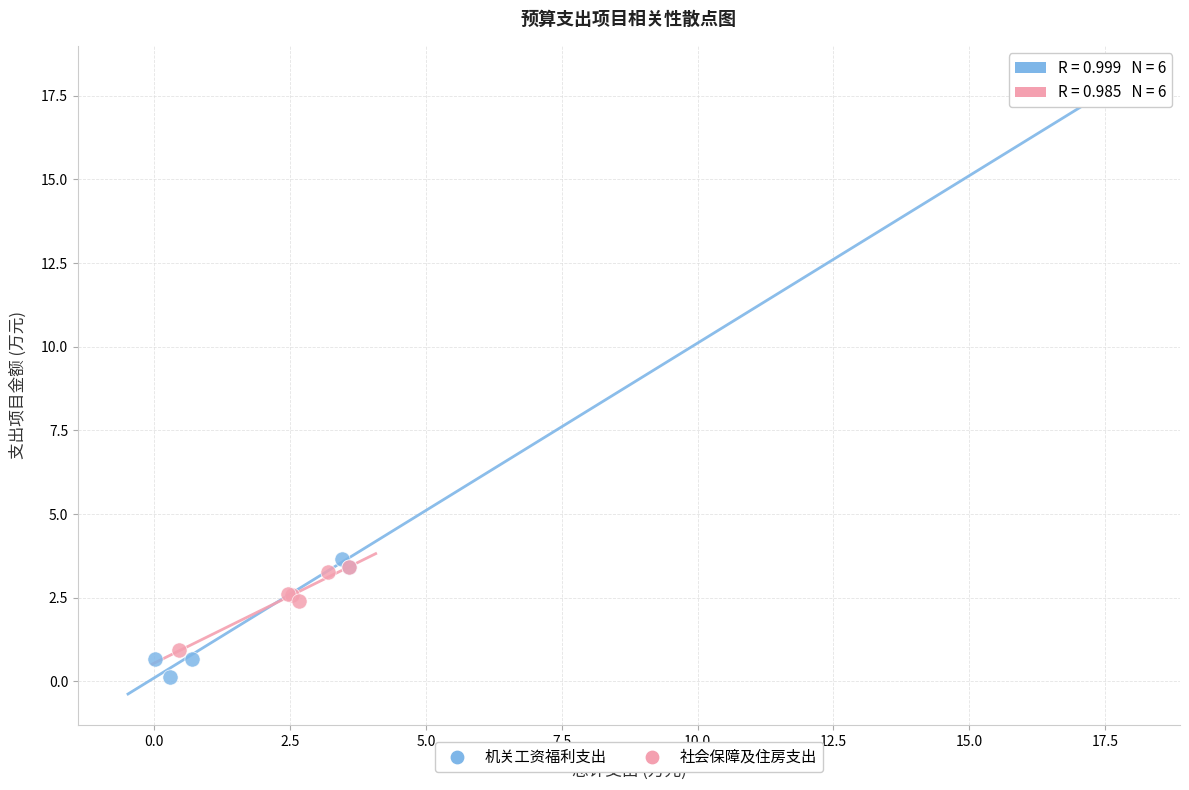

Which series reaches the maximum Y coordinate?

机关工资福利支出